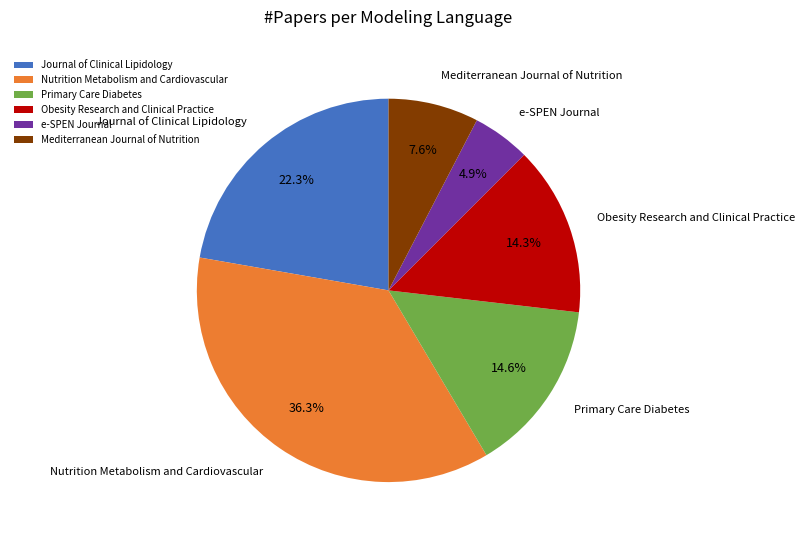

The Journal of Clinical Lipidology slice represents 22% of the pie. True or false?

True